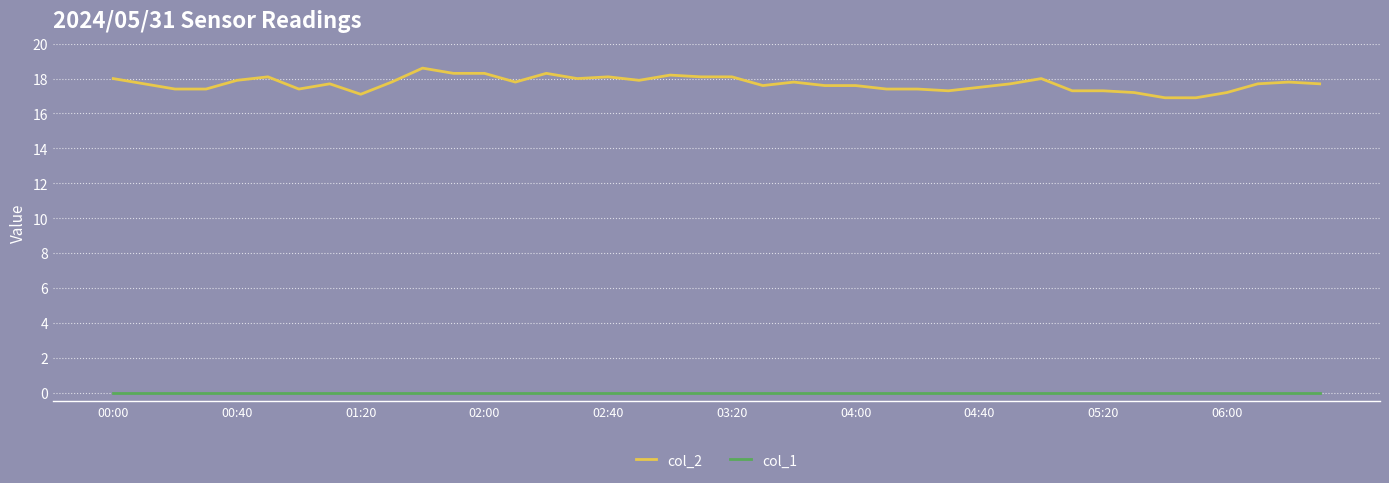

Does the chart have visible grid lines?

Yes